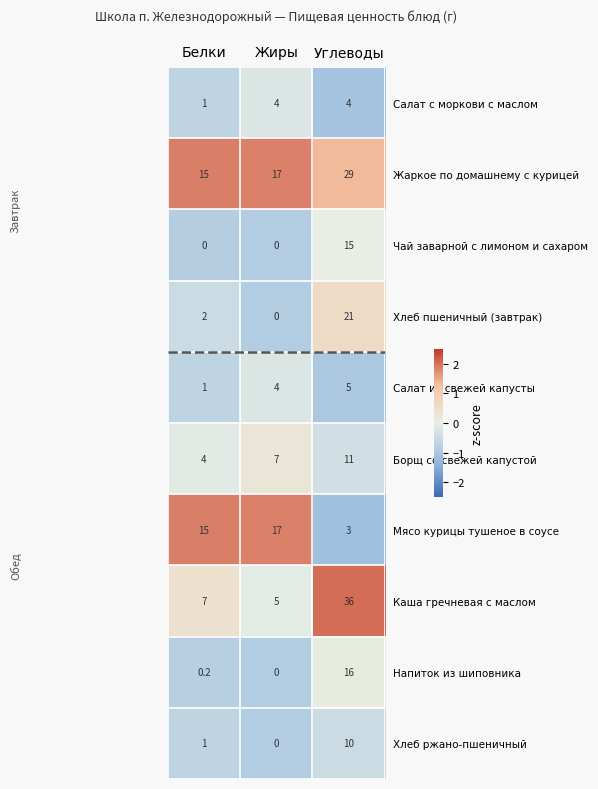

The value of Жаркое по домашнему с курицей at Белки is 24.3. True or false?

False